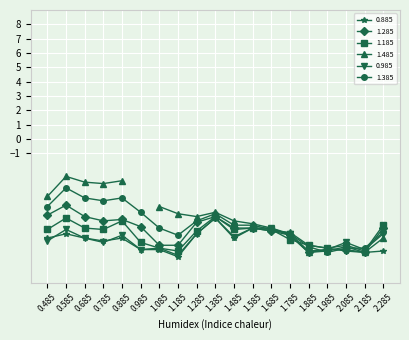

What is the highest value of the 1.385 series?

-3.4